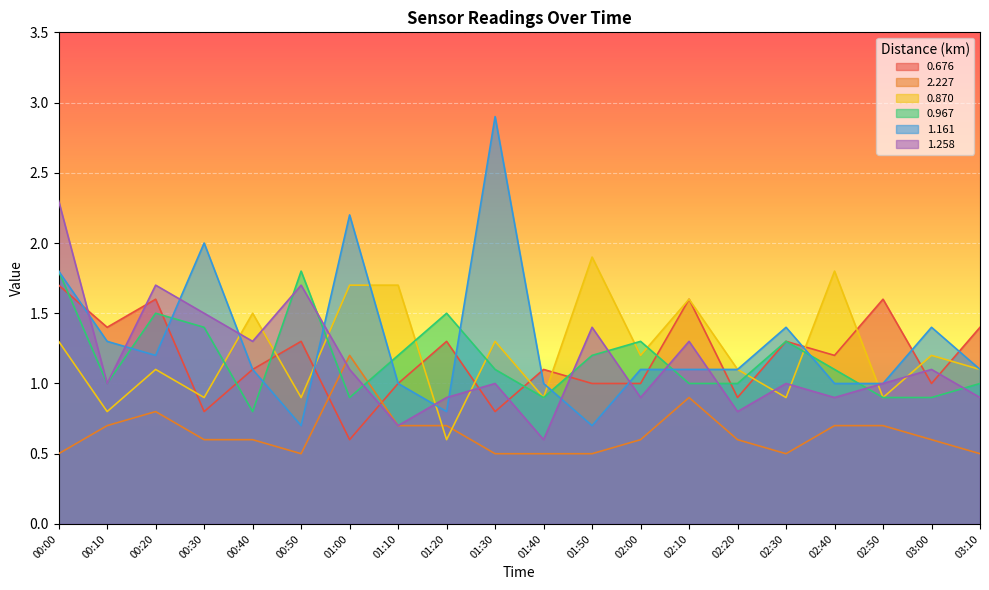

Which series has the widest spread of values?

1.161